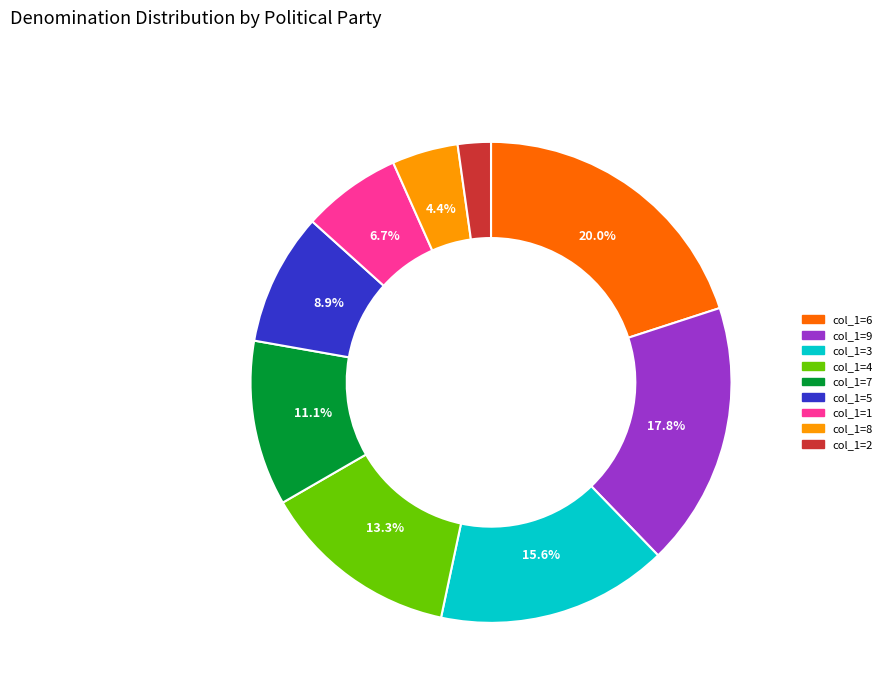

Is there any slice that represents more than half of the pie?

No